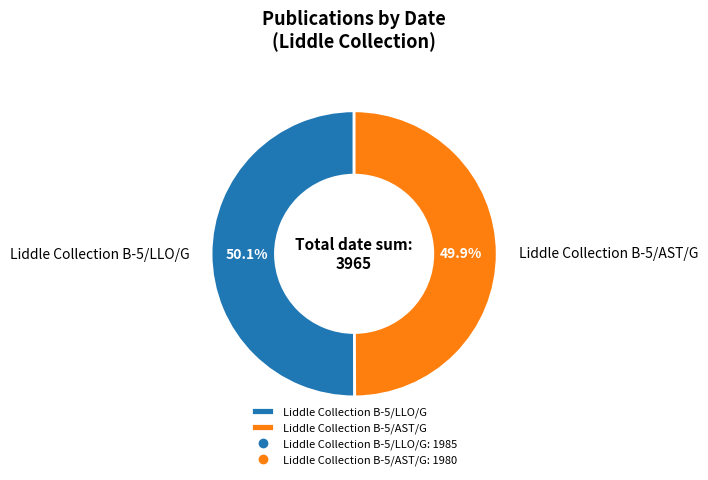

What is the ratio of the value at Liddle Collection B-5/AST/G to the value at Liddle Collection B-5/LLO/G?

1.0